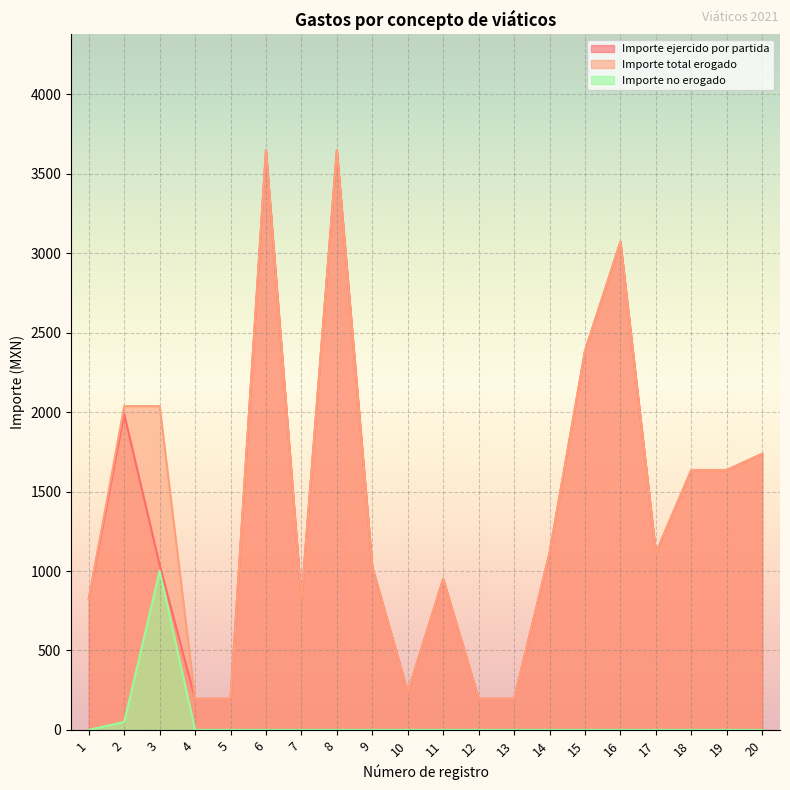

List the labels in order of Importe no erogado value, smallest first.

1, 4, 5, 6, 7, 8, 9, 10, 11, 12, 13, 14, 15, 16, 17, 18, 19, 20, 2, 3